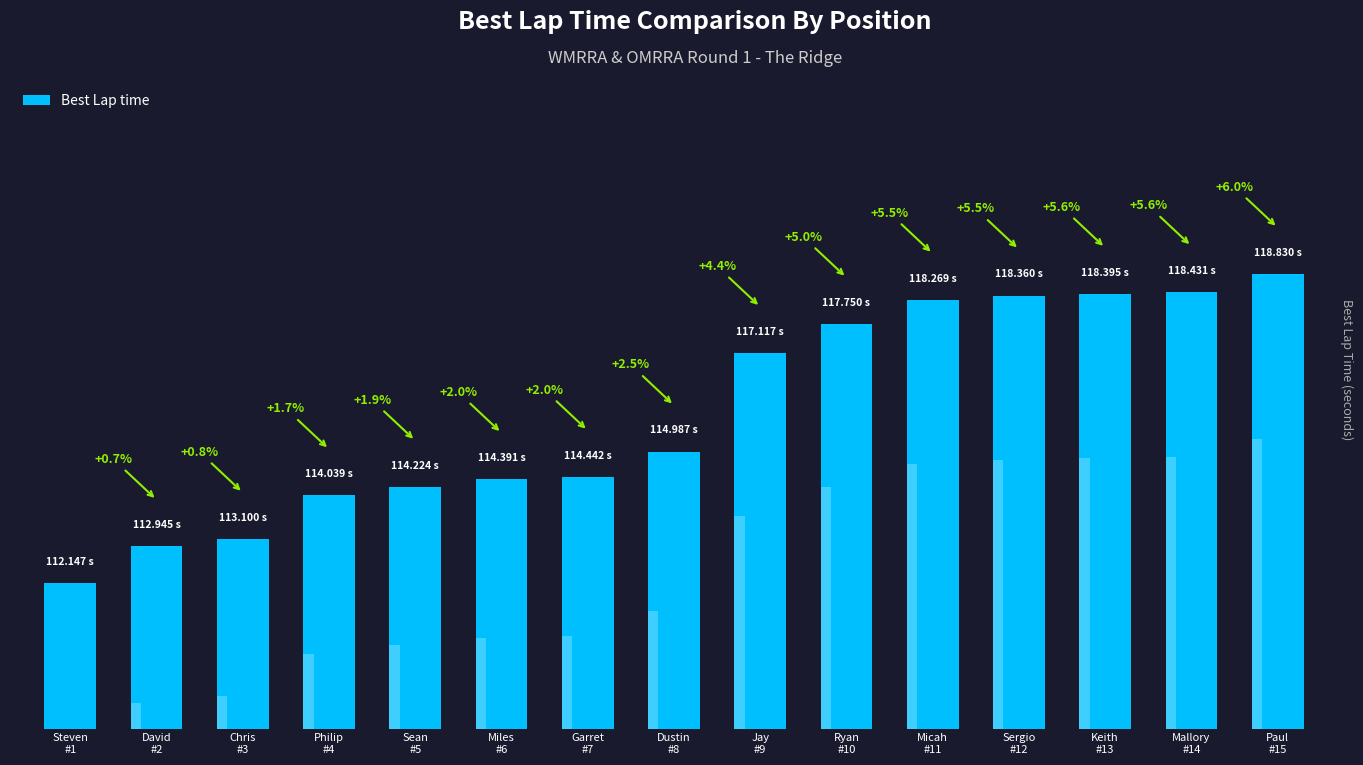

How many values are below 114?

3